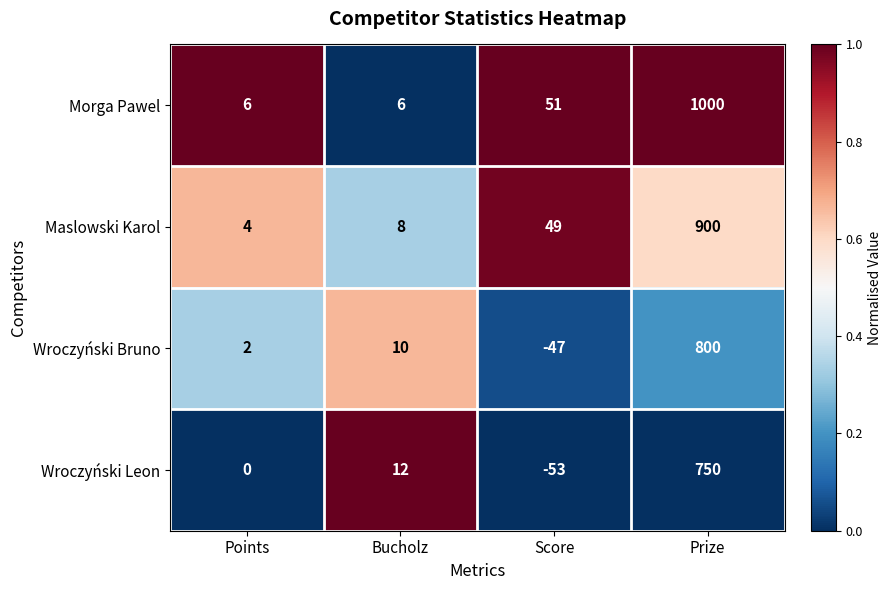

The Maslowski Karol series shows 4 at Points. True or false?

True